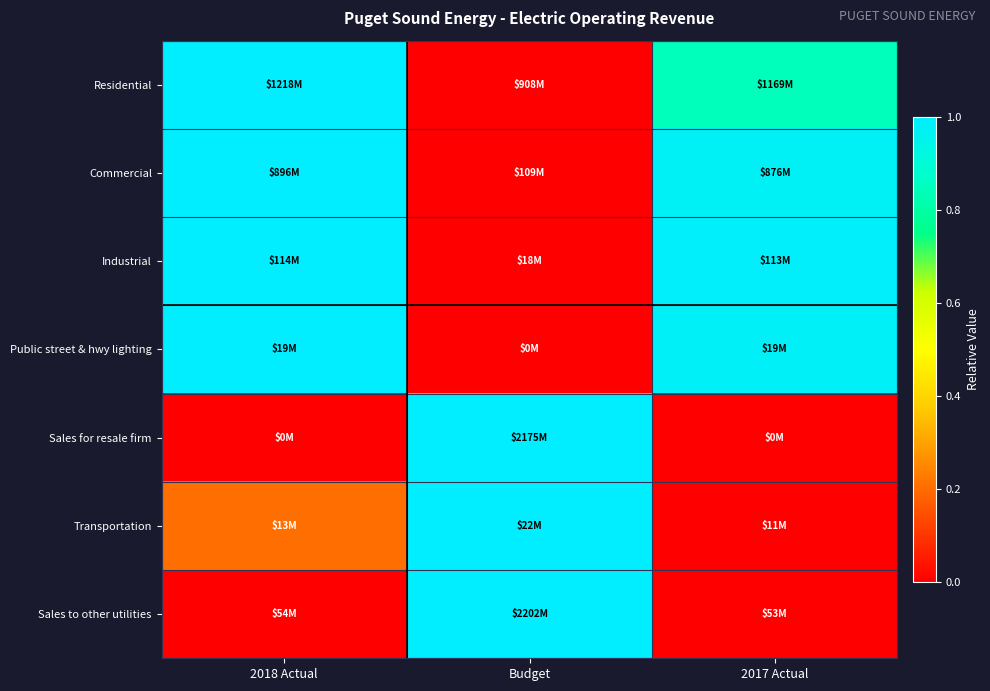

How many distinct data groups are displayed?

7